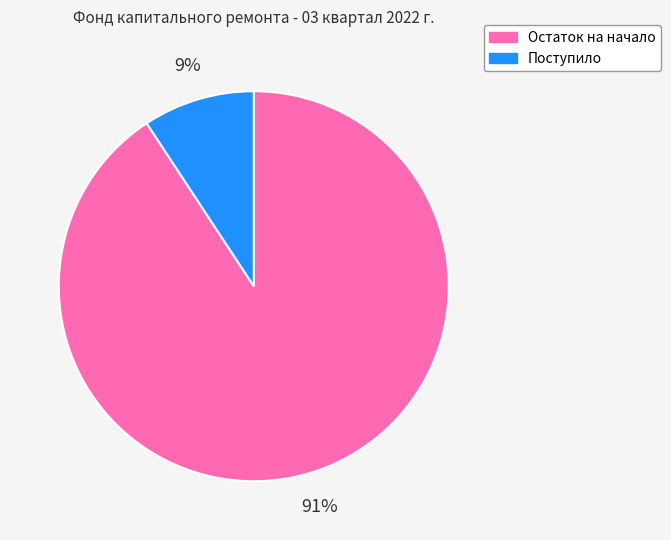

Between Поступило and Остаток на начало, which is larger?

Остаток на начало